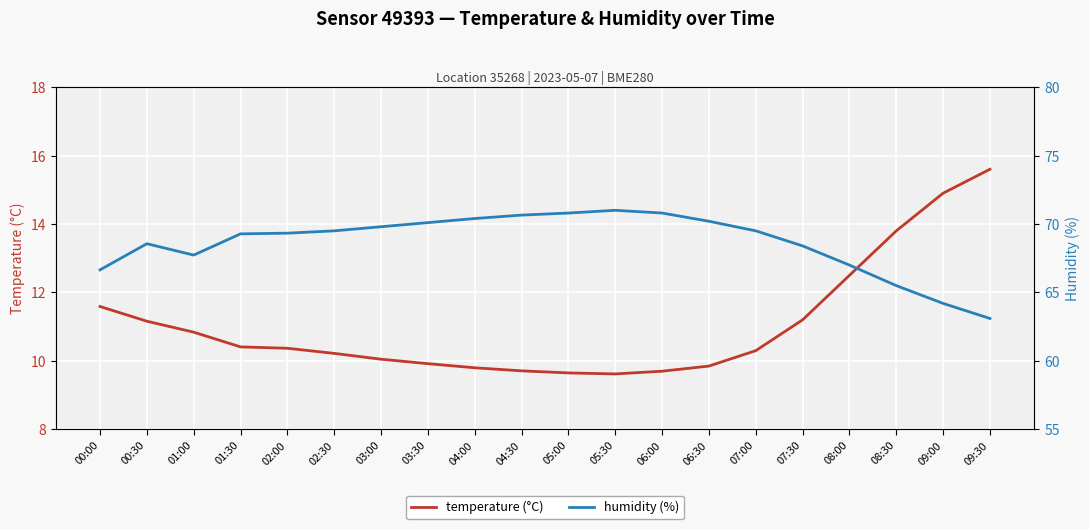

The temperature (°C) series shows 17.7 at 00:00. True or false?

False